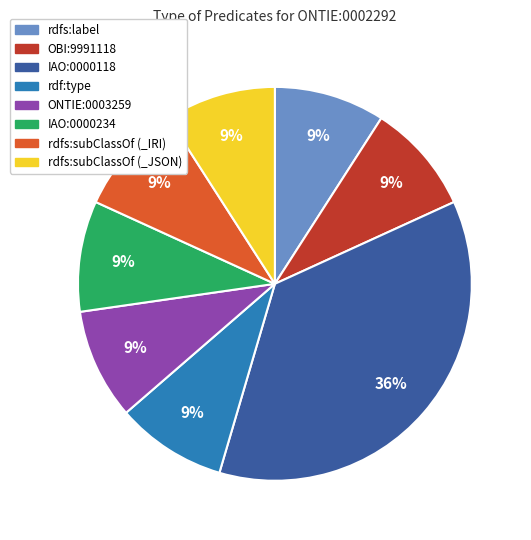

Is there a majority slice in this chart?

No